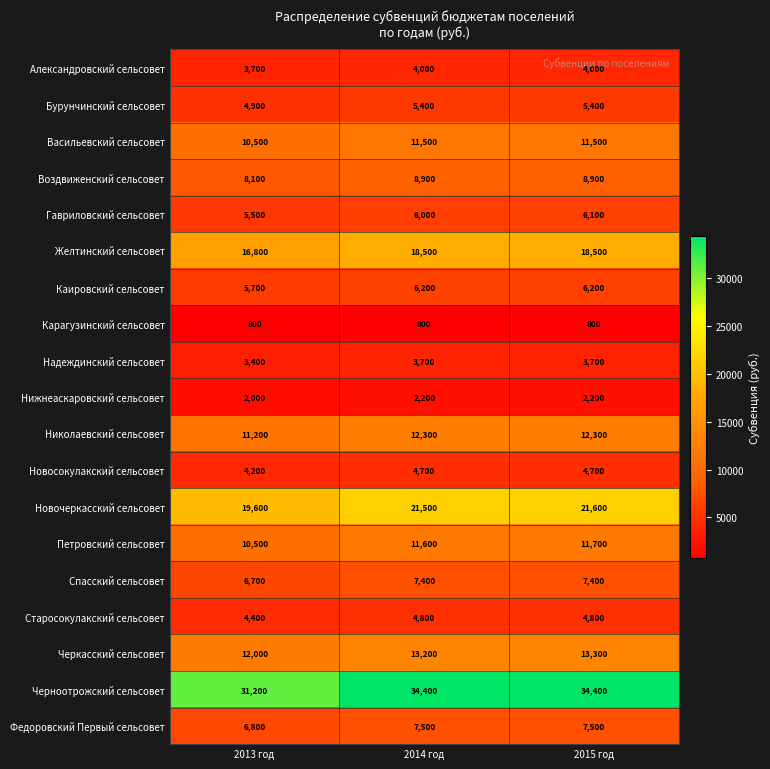

Which series has the largest total across all categories?

Черноотрожский сельсовет